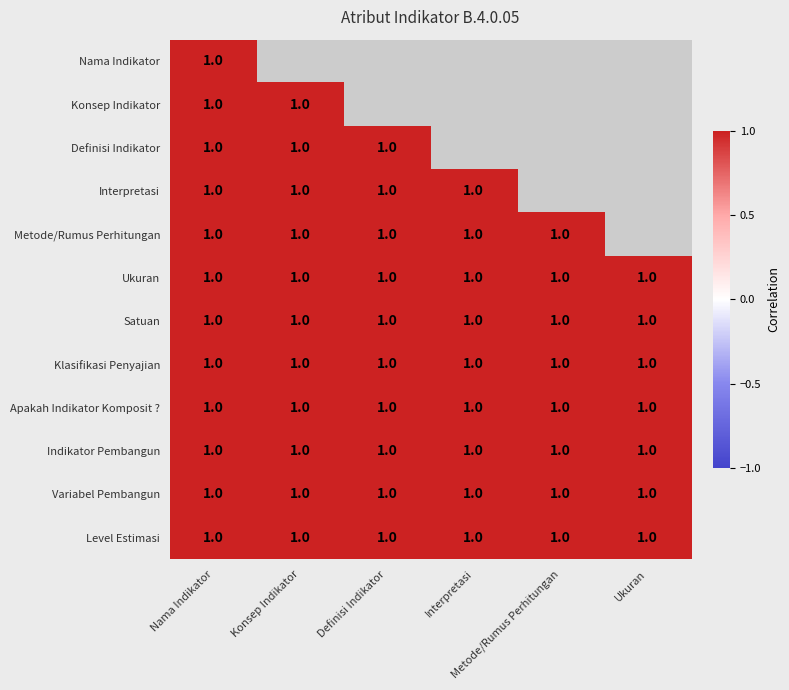

Where is Interpretasi nearest to the value 0?

Nama Indikator